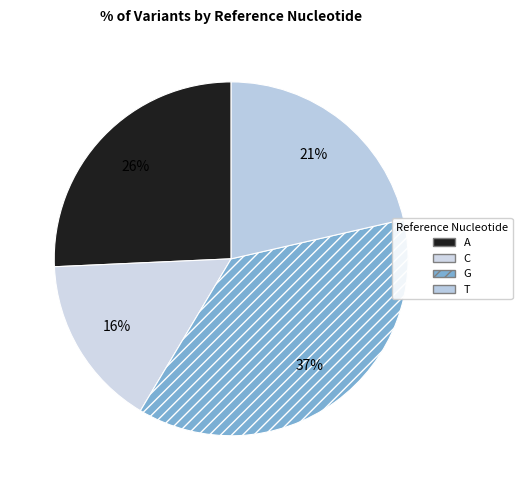

Combined, do G and C account for over 50%?

Yes